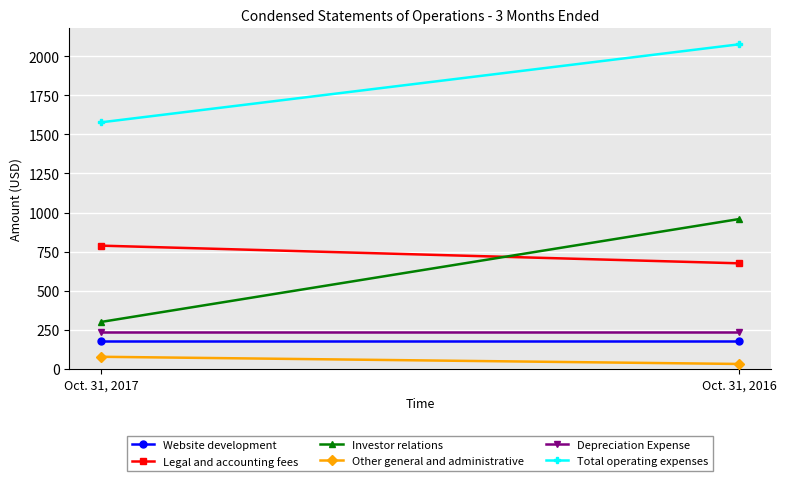

True or false: Depreciation Expense has a value of 235 at Oct. 31, 2017.

True